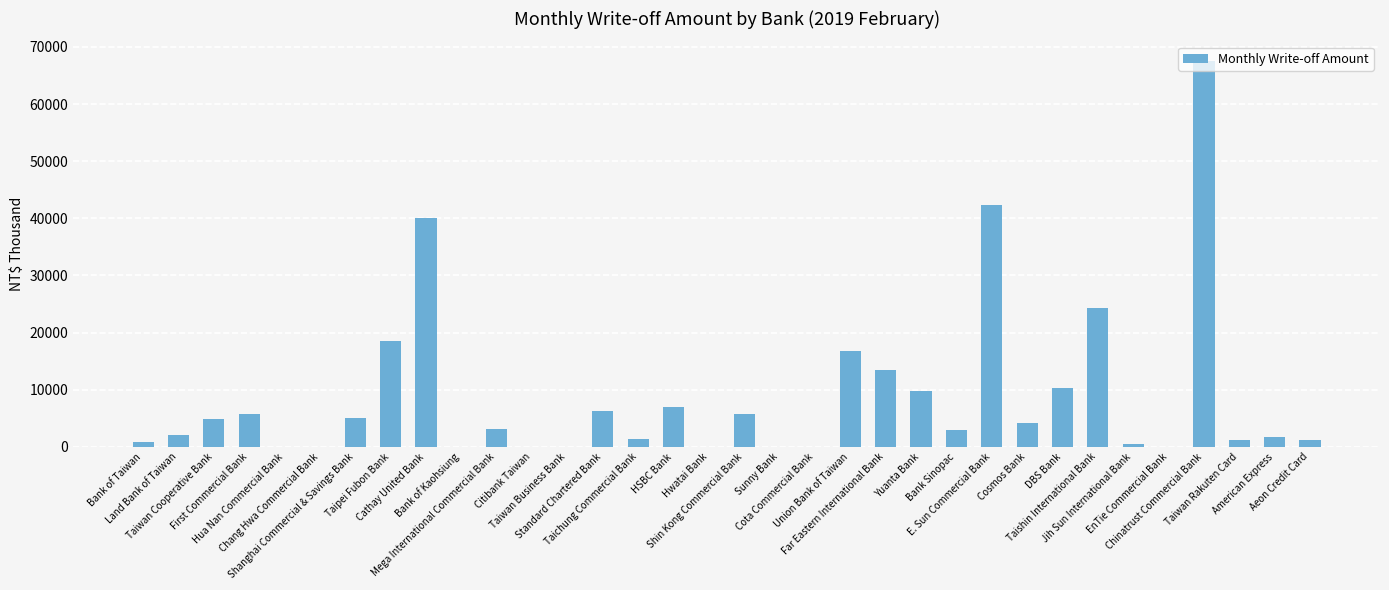

At which label is the value closest to 33798?

Cathay United Bank